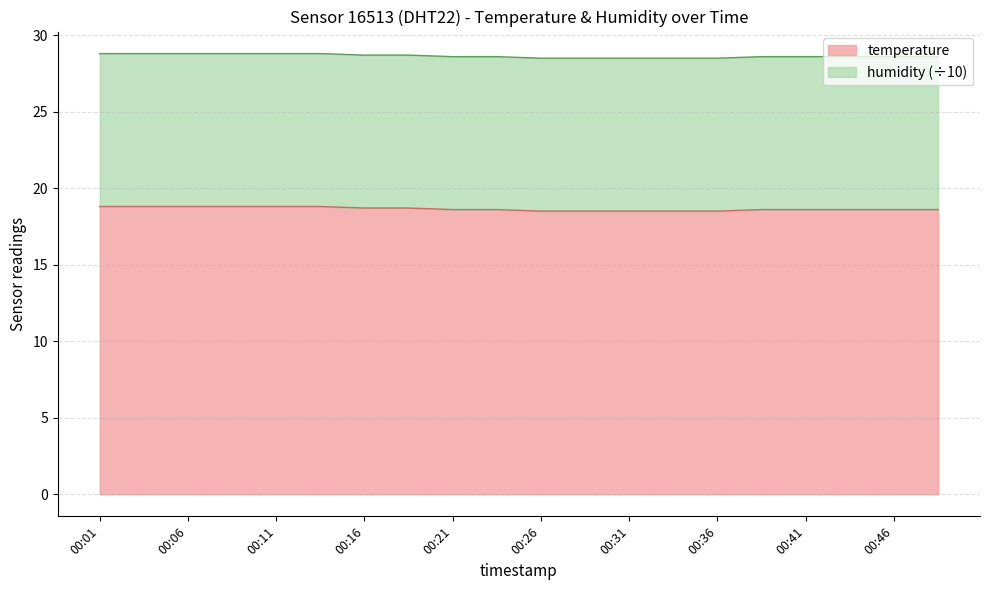

Between 00:19 and 00:46, which is larger?

00:19